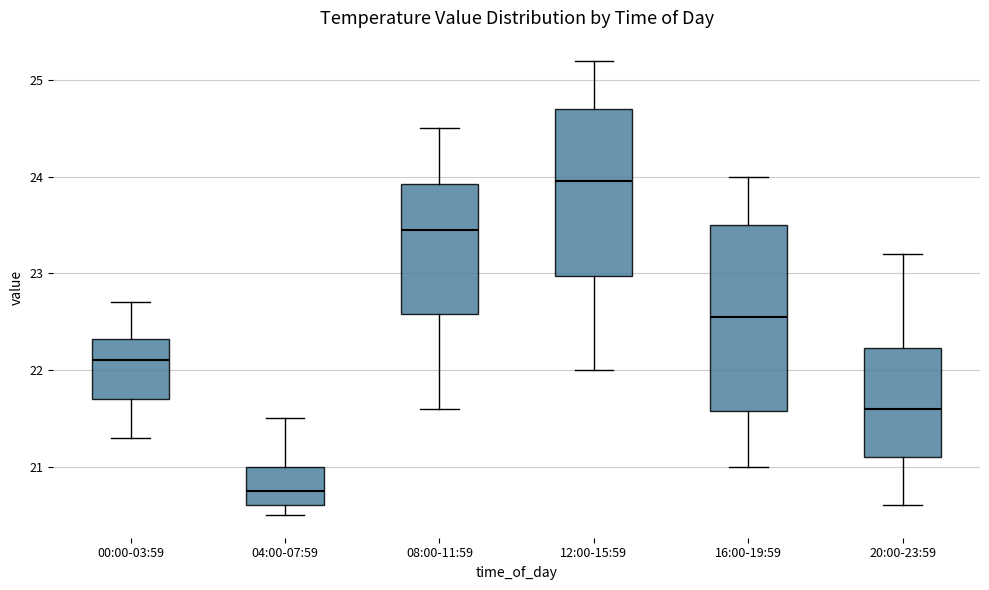

Comparing the boxes themselves (not the whiskers), which one is the tallest?

16:00-19:59